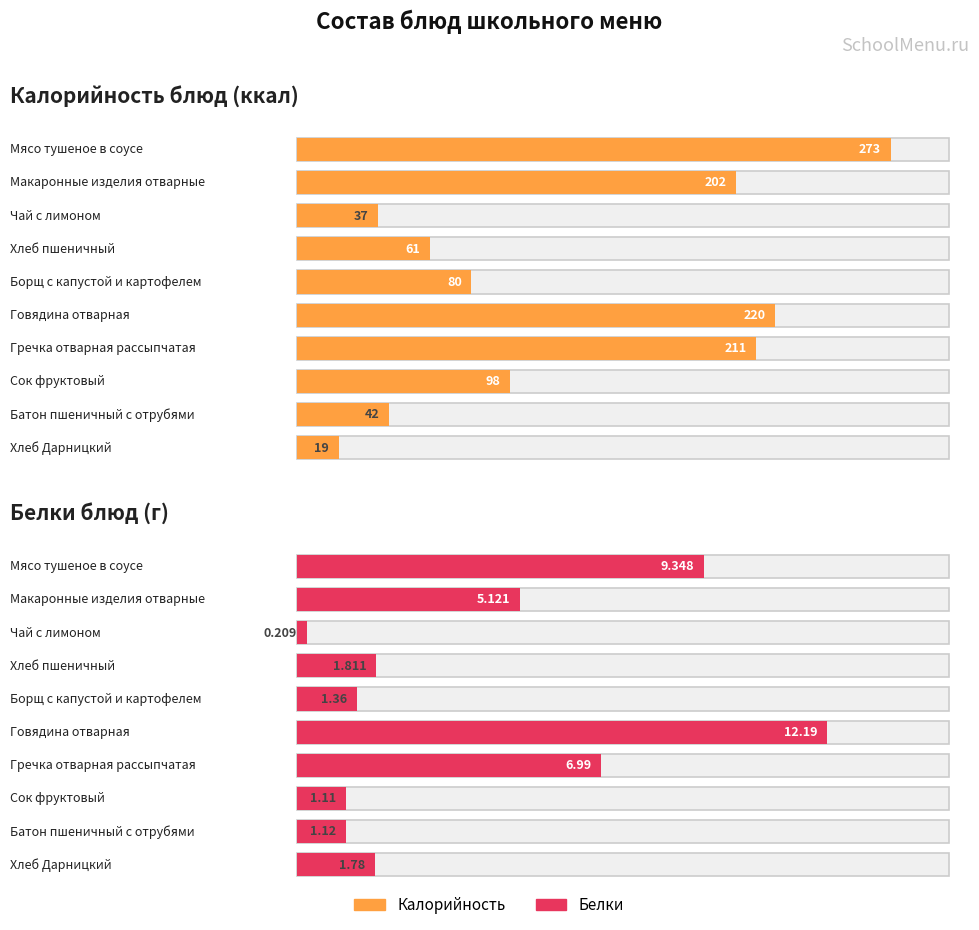

Reading left to right, transcribe all the data shown in this chart.

Калорийность: 273.0	202.0	37.0	61.0	80.0	220.0	211.0	98.0	42.0	19.0
Белки: 9.3	5.1	0.2	1.8	1.4	12.2	7.0	1.1	1.1	1.8